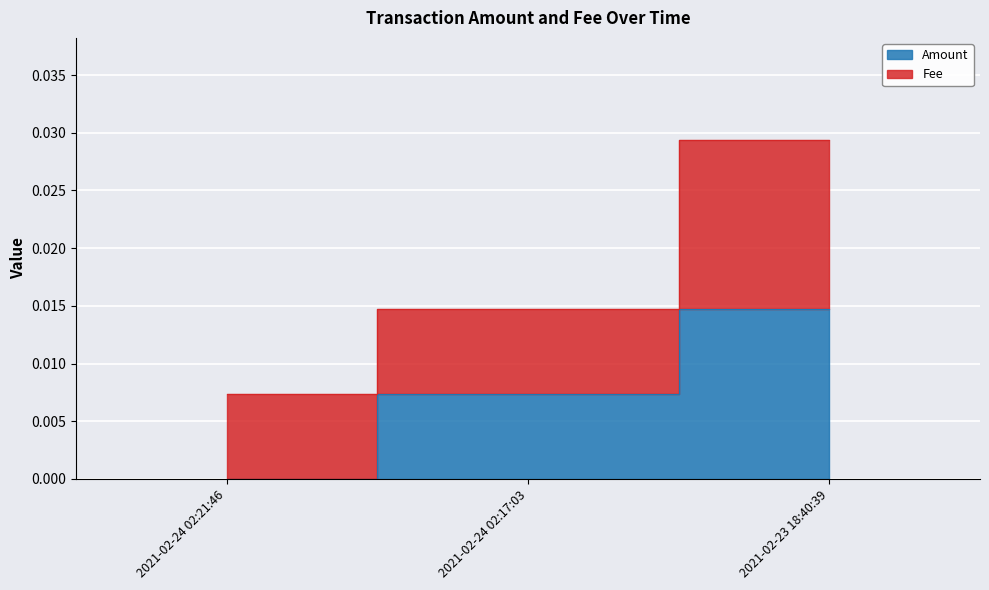

Does the chart display data point markers on the line(s)?

No